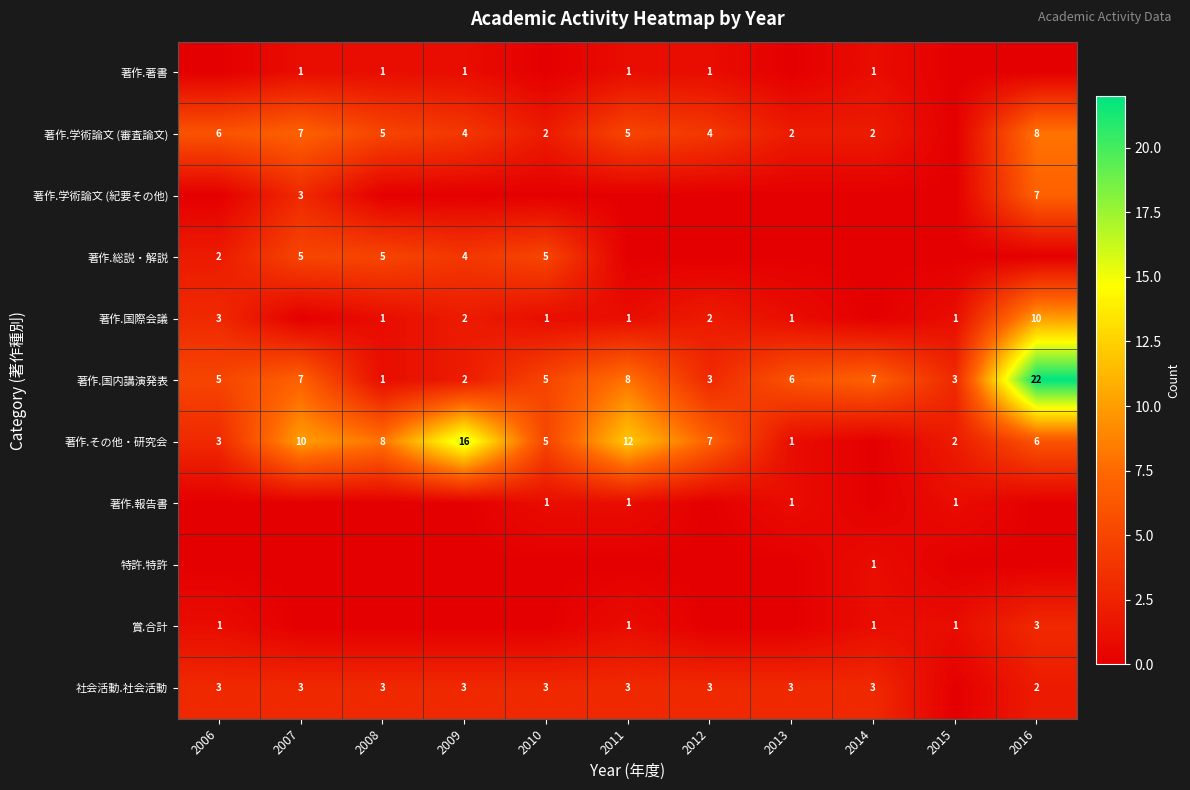

The value of 著作.学術論文 (審査論文) at 2006 is 6. True or false?

True